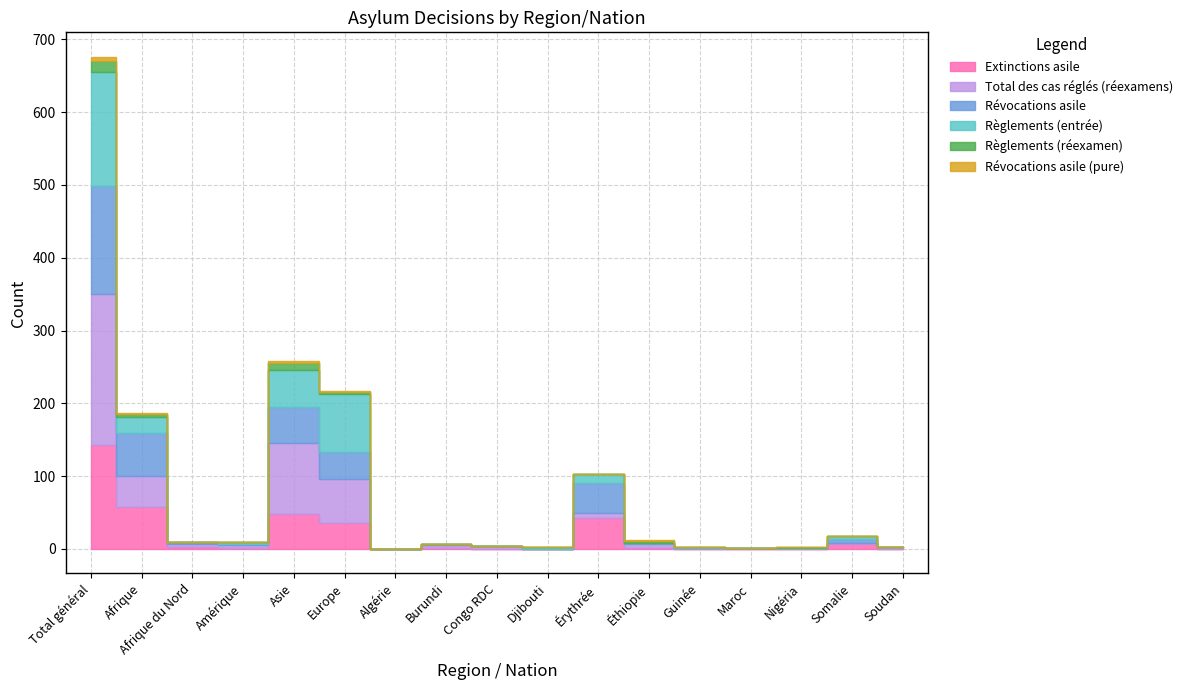

Where is Révocations asile nearest to the value 74?

Afrique